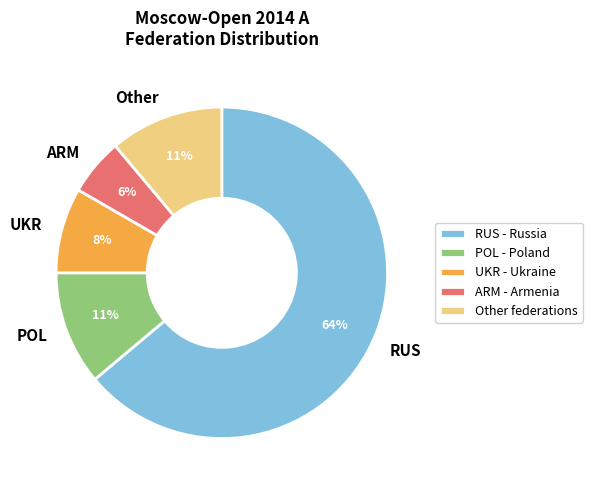

Is Other the majority of the pie?

No